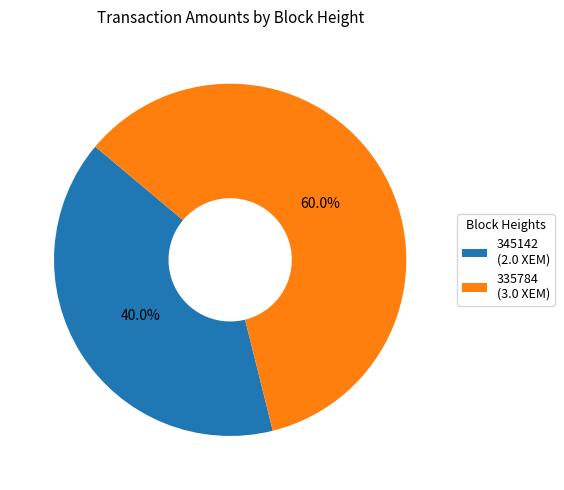

How many segments does this pie chart have?

2